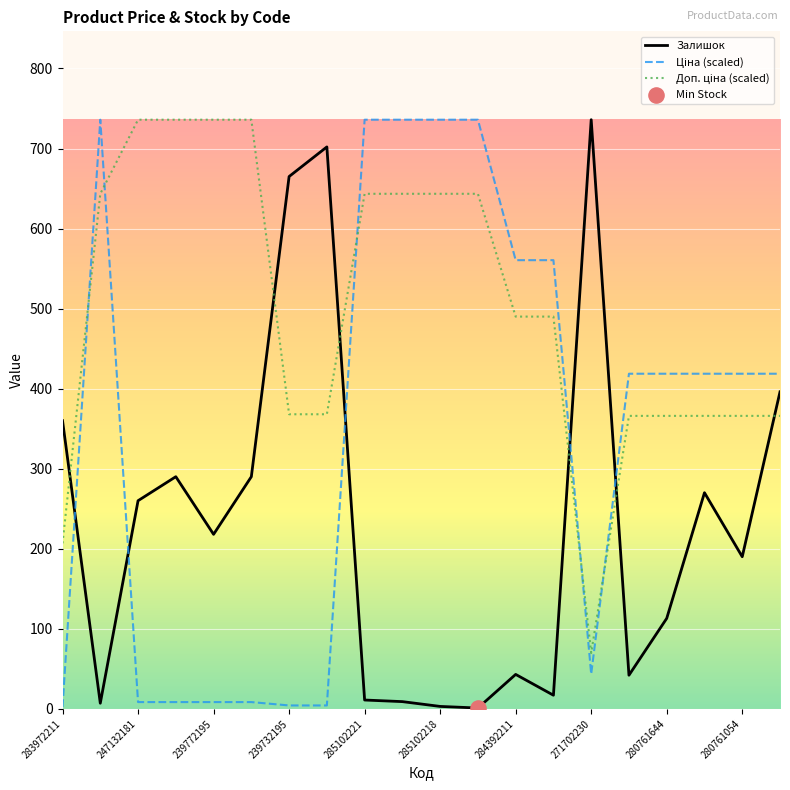

What is the maximum value shown in the chart?

736.0